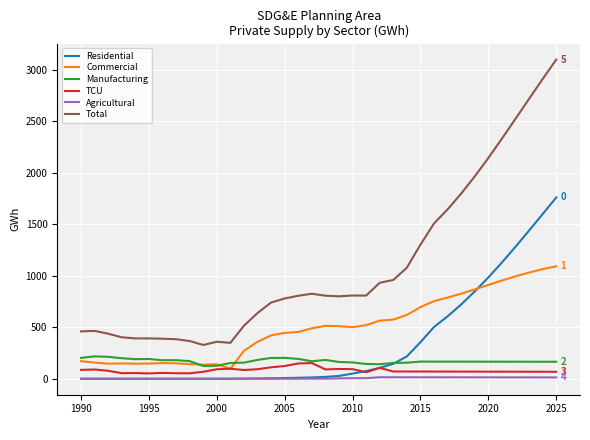

What is the maximum value for Agricultural?

14.9